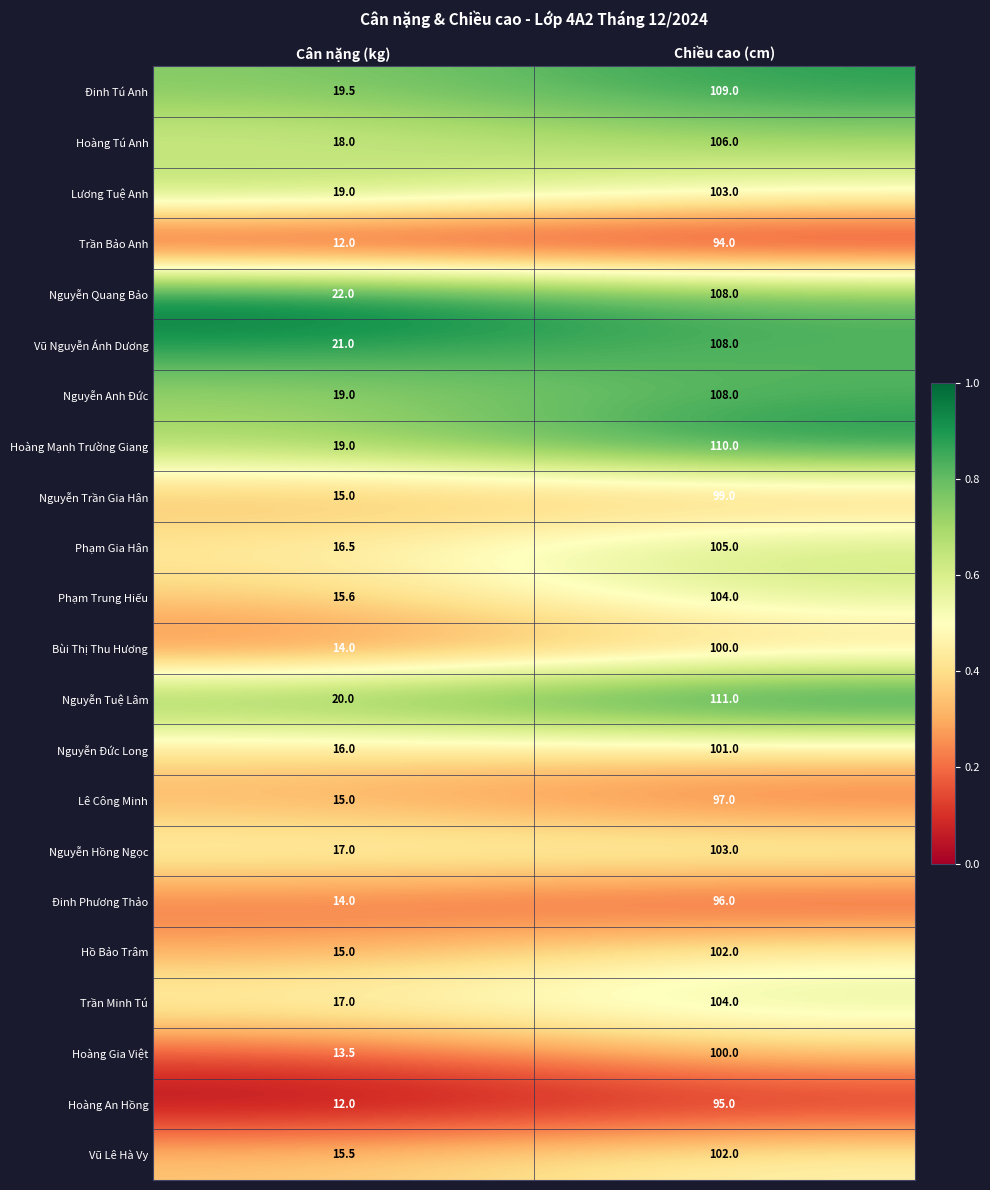

Read the Lương Tuệ Anh value at Chiều cao (cm).

103.0